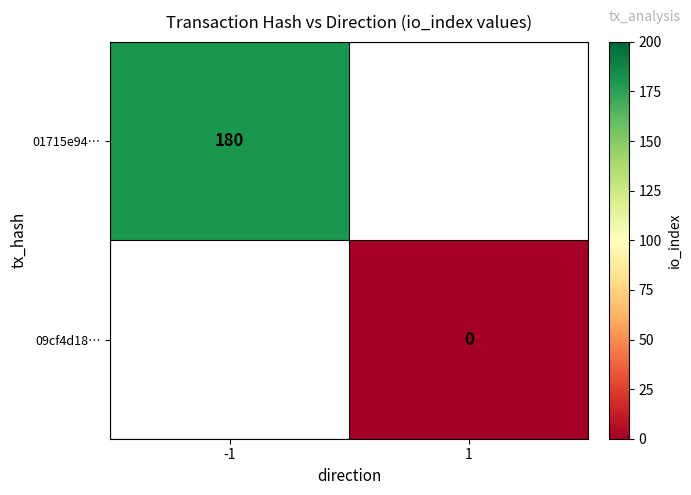

Count the number of data series in this chart.

2